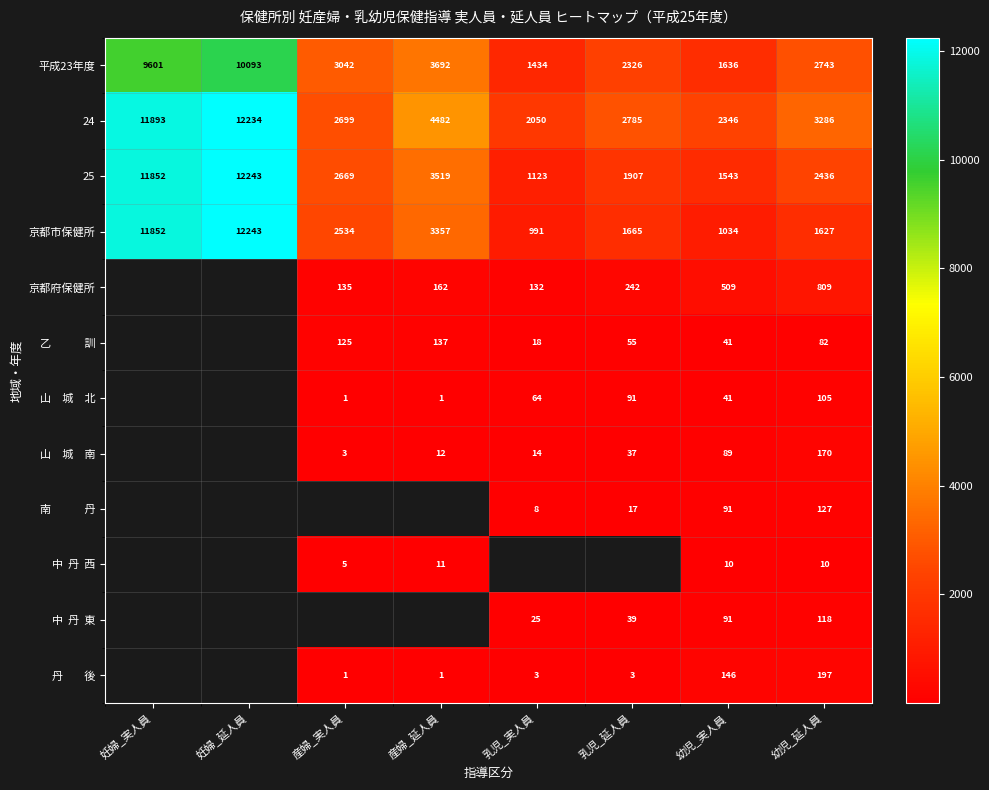

Is it true that 京都市保健所 equals 3604 at 産婦_実人員?

False